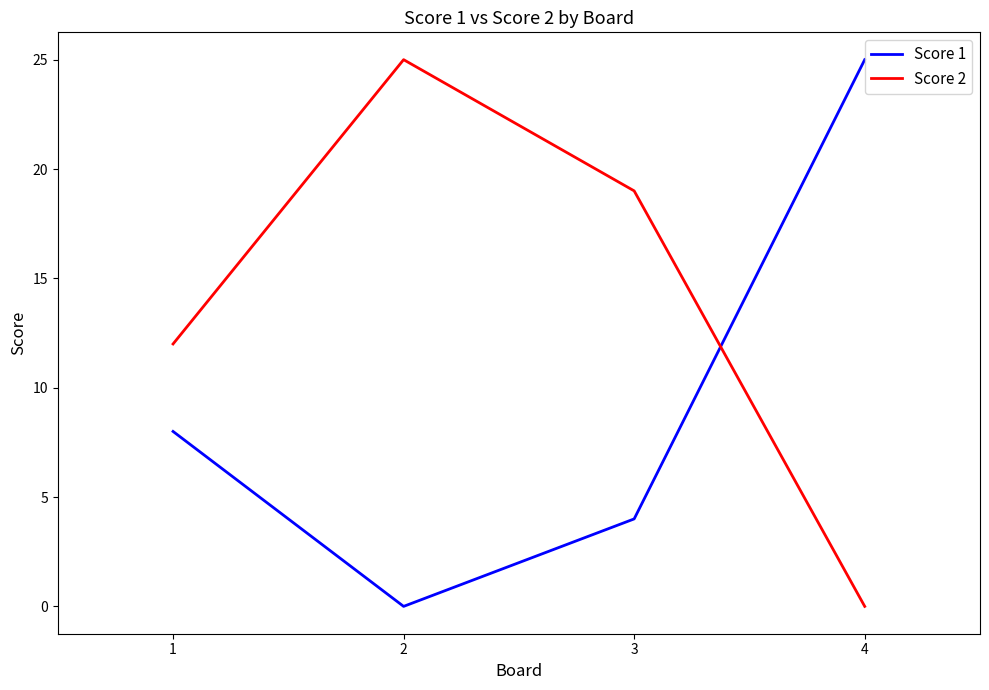

What is the sum of the Score 2 values at 1 and 3?

31